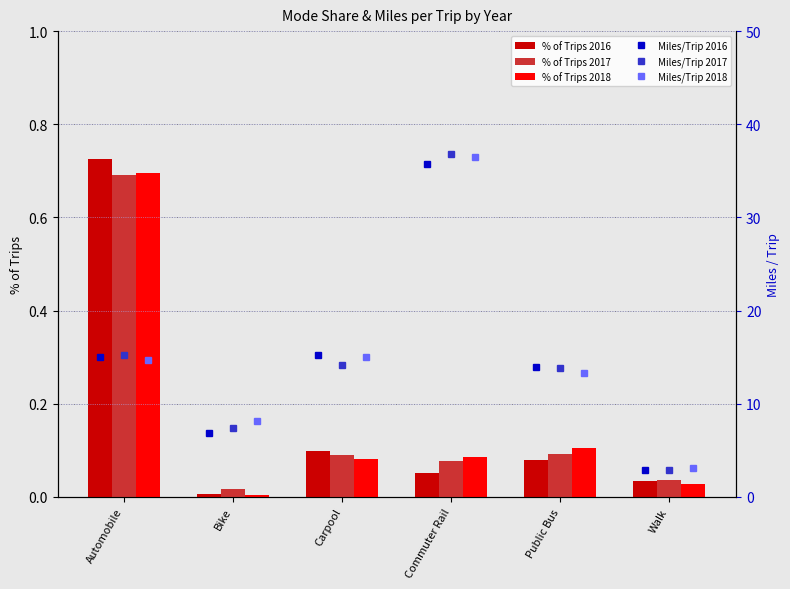

Is the value of % of Trips 2018 at Public Bus greater than the value of % of Trips 2016 at Walk?

Yes